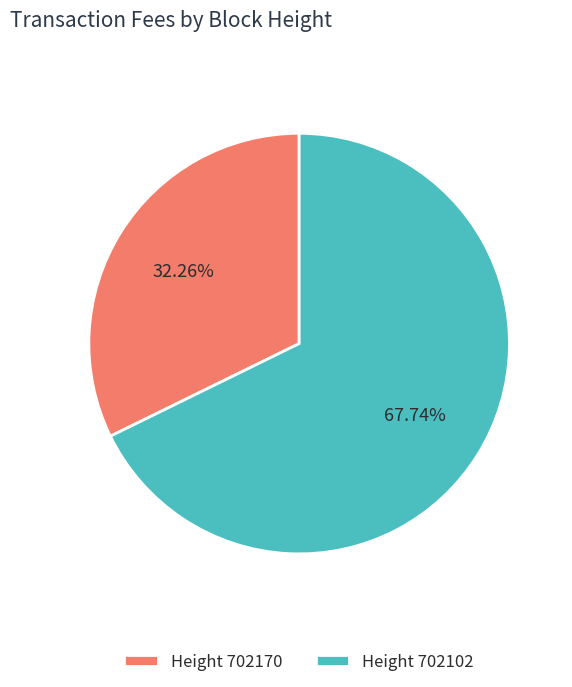

Is Height 702102 the majority of the pie?

Yes